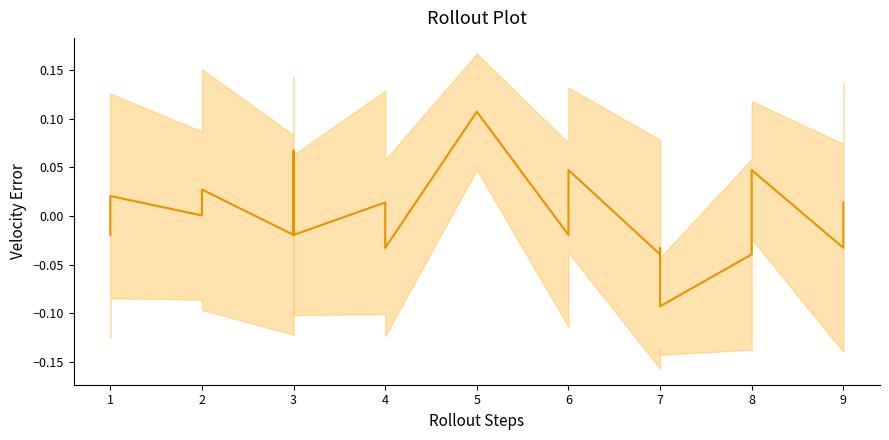

Reading right to left, transcribe all the data shown in this chart.

0.0	-0.0	0.0	-0.0	-0.1	-0.0	-0.0	0.0	-0.0	0.1	-0.0	0.0	-0.0	0.1	-0.0	0.0	0.0	0.0	-0.0